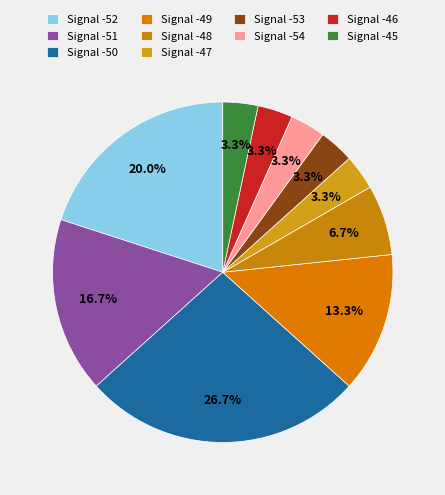

Is there a majority slice in this chart?

No